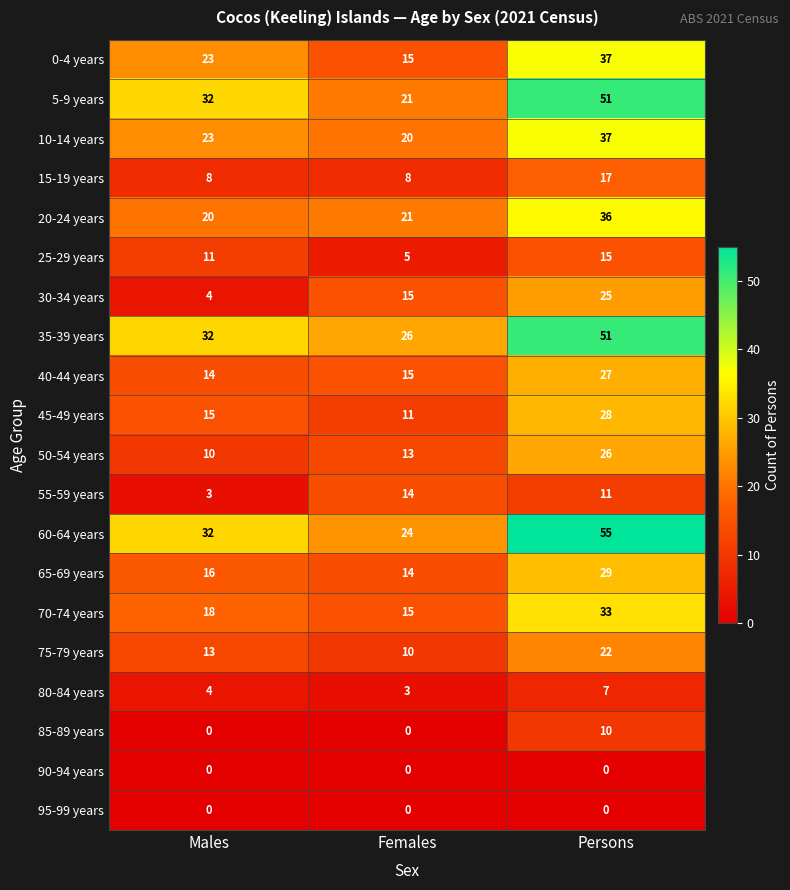

What is the sum of all 25-29 years values?

31